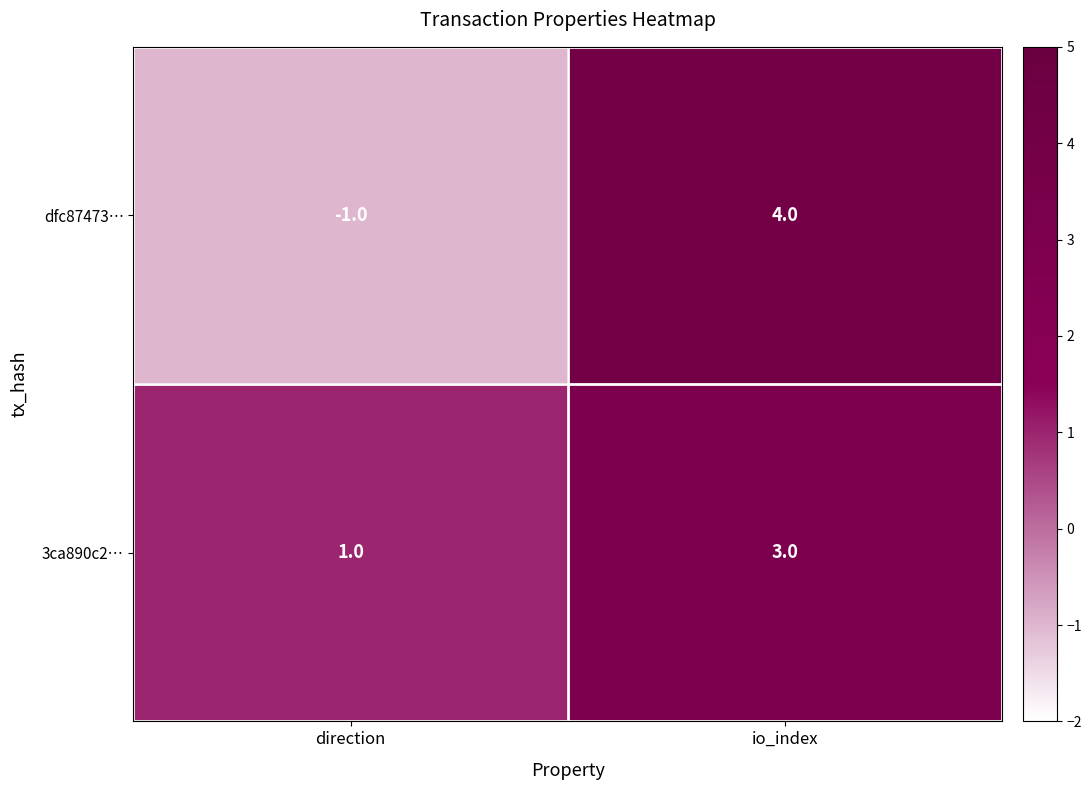

Is it true that dfc87473… equals 4 at io_index?

True